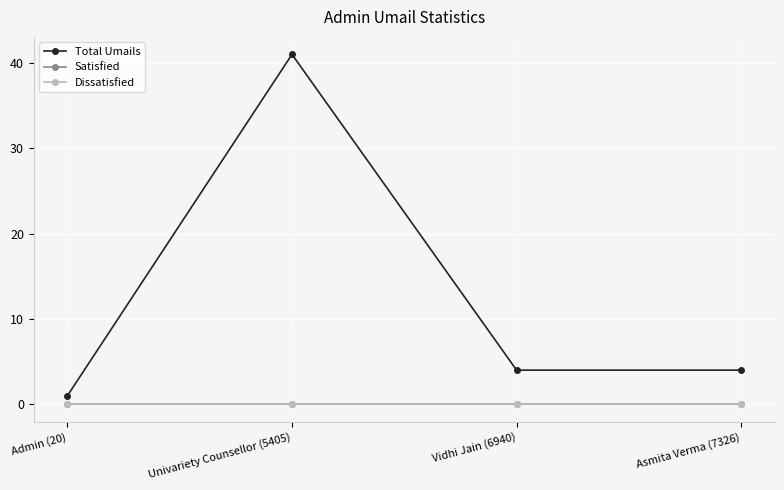

What is the label of the 3rd point from the right?

Univariety Counsellor (5405)